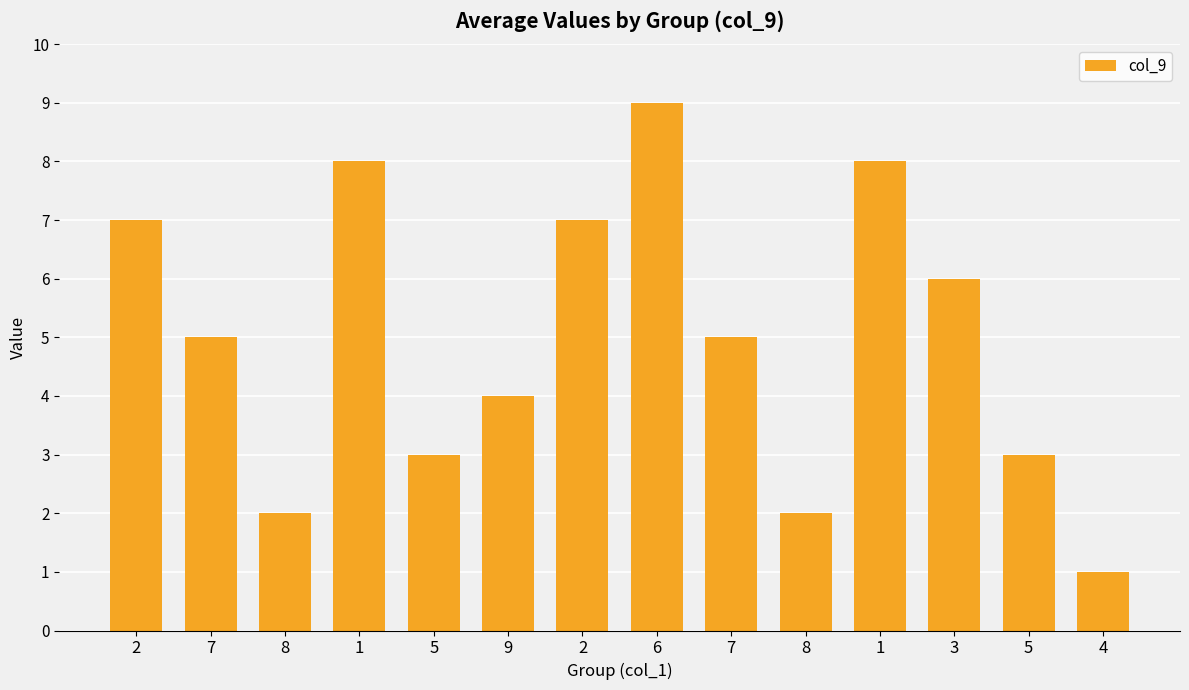

Count the number of data series in this chart.

1